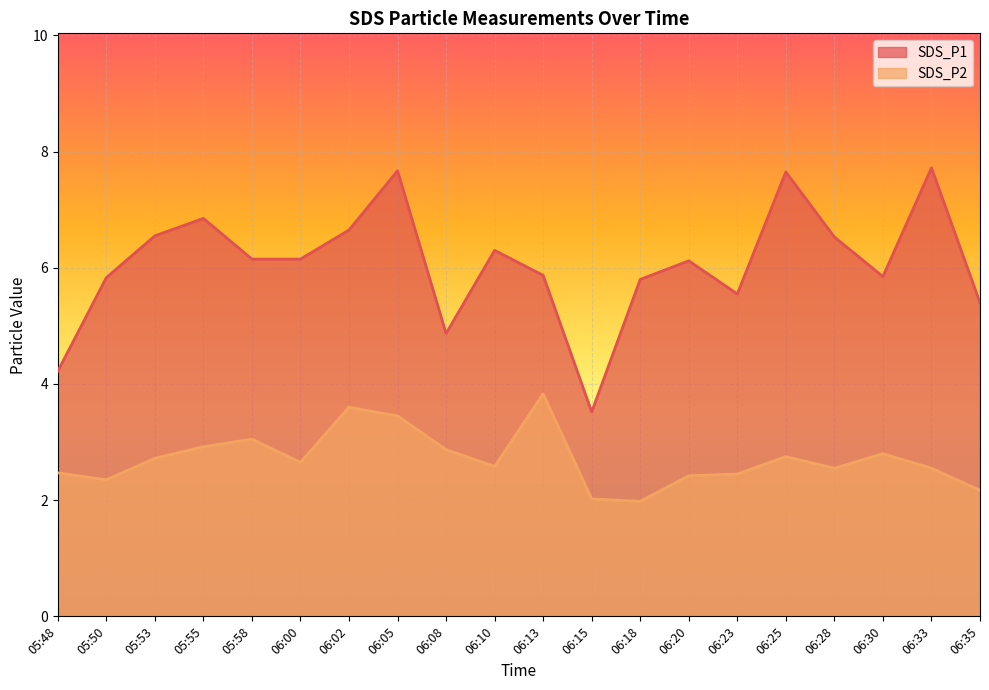

Reading left to right, extract all data points from this chart.

SDS_P1: 4.2	5.8	6.5	6.8	6.2	6.2	6.7	7.7	4.9	6.3	5.9	3.5	5.8	6.1	5.5	7.7	6.5	5.8	7.7	5.4
SDS_P2: 2.5	2.4	2.7	2.9	3.0	2.6	3.6	3.5	2.9	2.6	3.8	2.0	2.0	2.4	2.5	2.8	2.5	2.8	2.5	2.2